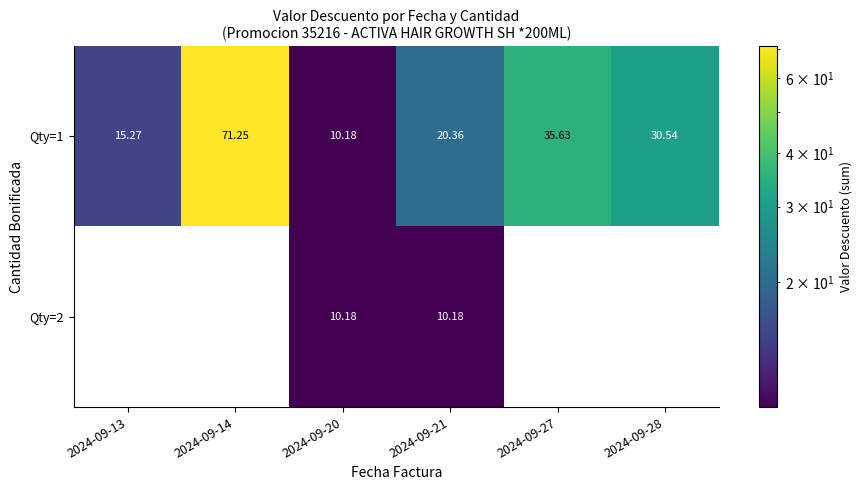

Is the value of Qty=2 at 2024-09-27 greater than the value of Qty=1 at 2024-09-14?

No